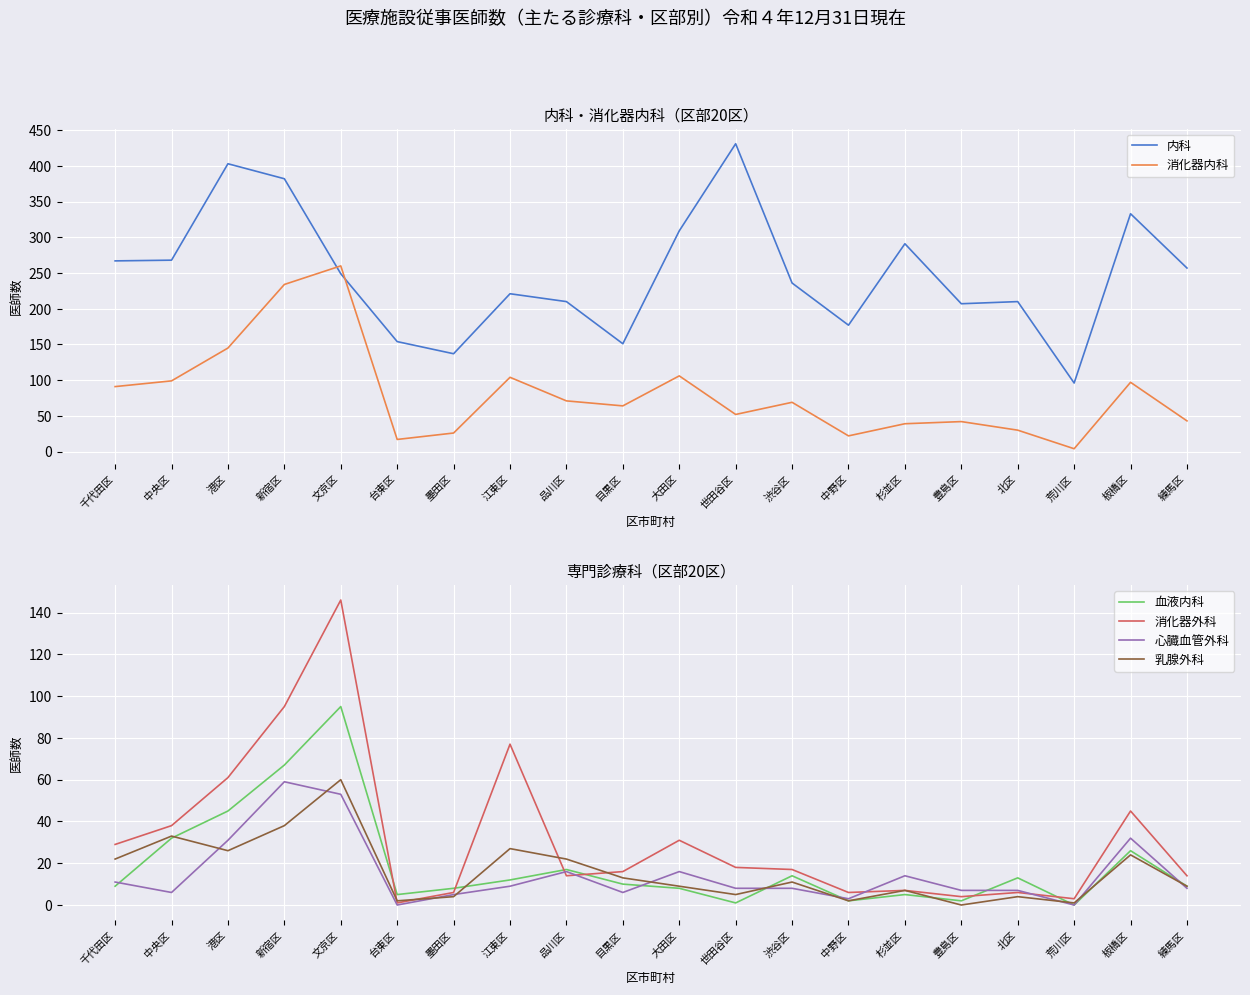

What are all the series names shown in the legend?

内科, 消化器内科, 血液内科, 消化器外科, 心臓血管外科, 乳腺外科